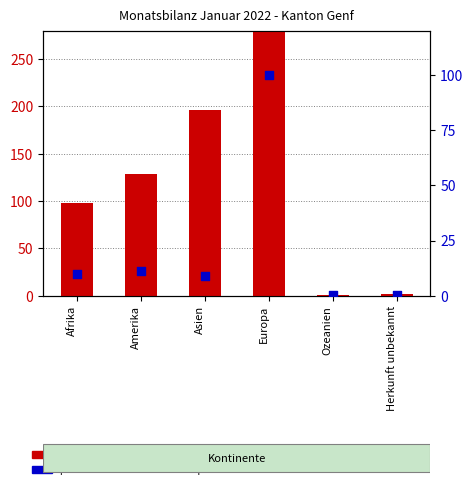

Which series has the widest spread of Y values?

count